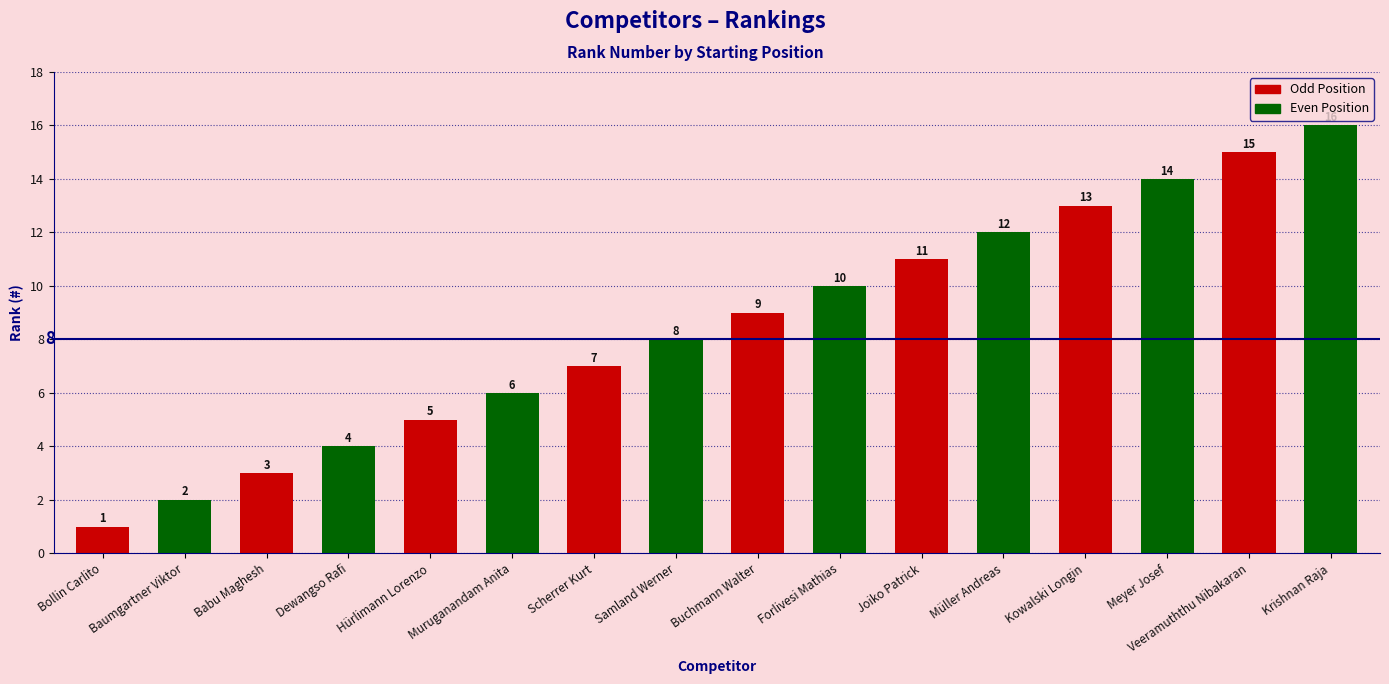

Rank the categories by value from highest to lowest.

Krishnan Raja, Veeramuththu Nibakaran, Meyer Josef, Kowalski Longin, Müller Andreas, Joiko Patrick, Forlivesi Mathias, Buchmann Walter, Samland Werner, Scherrer Kurt, Muruganandam Anita, Hürlimann Lorenzo, Dewangso Rafi, Babu Maghesh, Baumgartner Viktor, Bollin Carlito